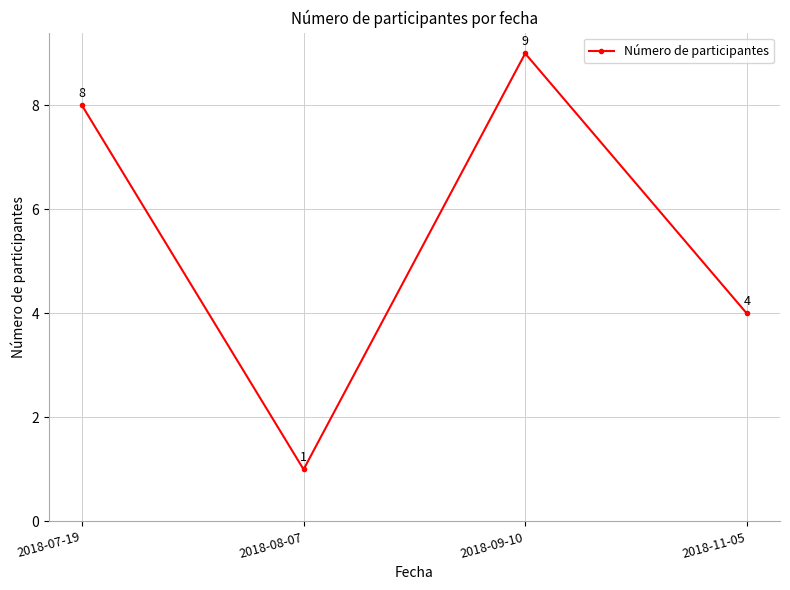

How many interior local peaks (higher than both neighbors) does the data have?

1